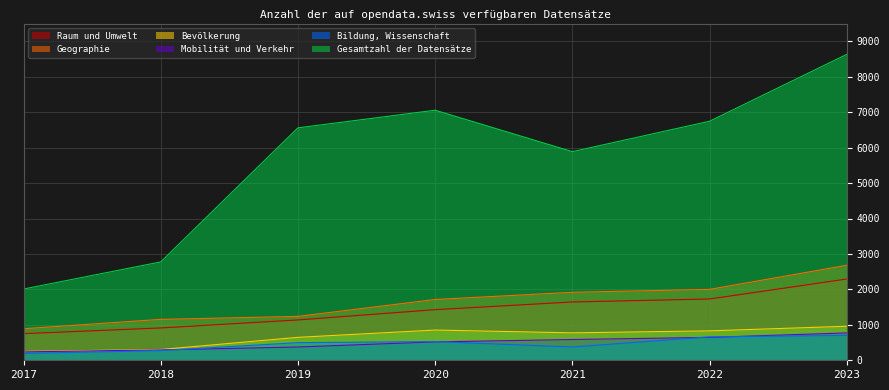

What is the smallest value displayed?

193